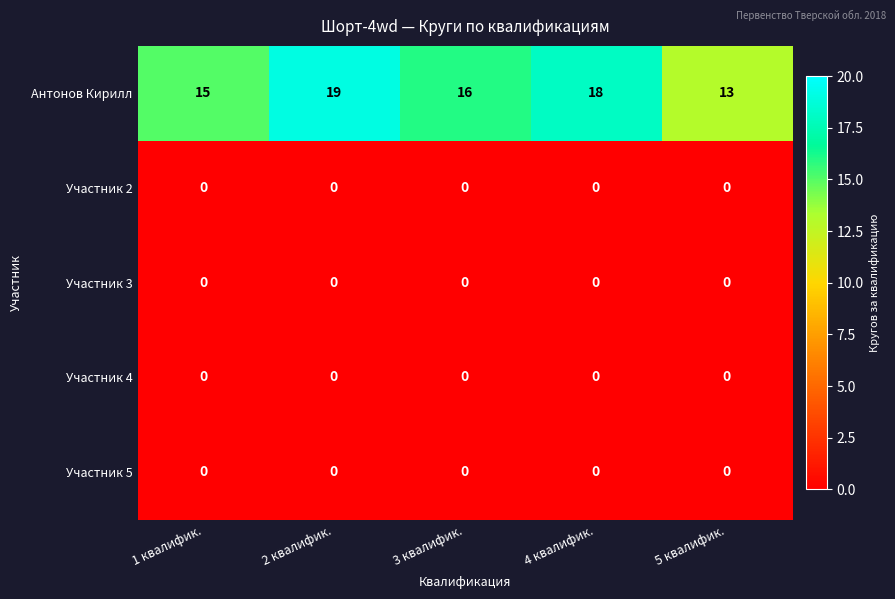

At which category is the sum across all series the highest?

2 квалифик.